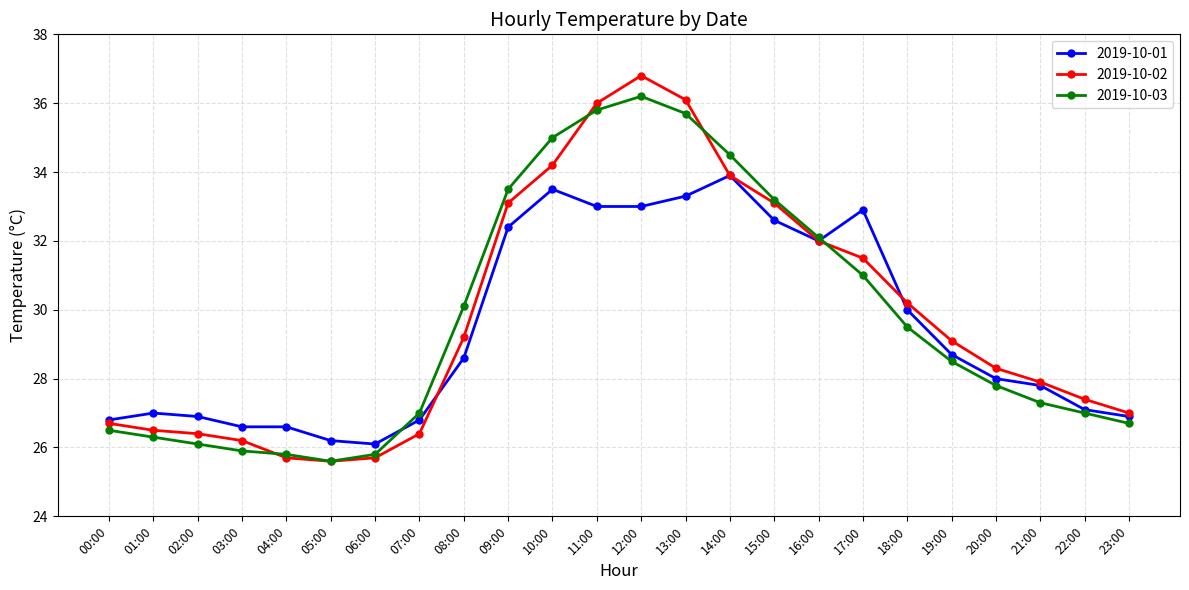

Between 09:00 and 12:00, which series saw the biggest shift?

2019-10-02